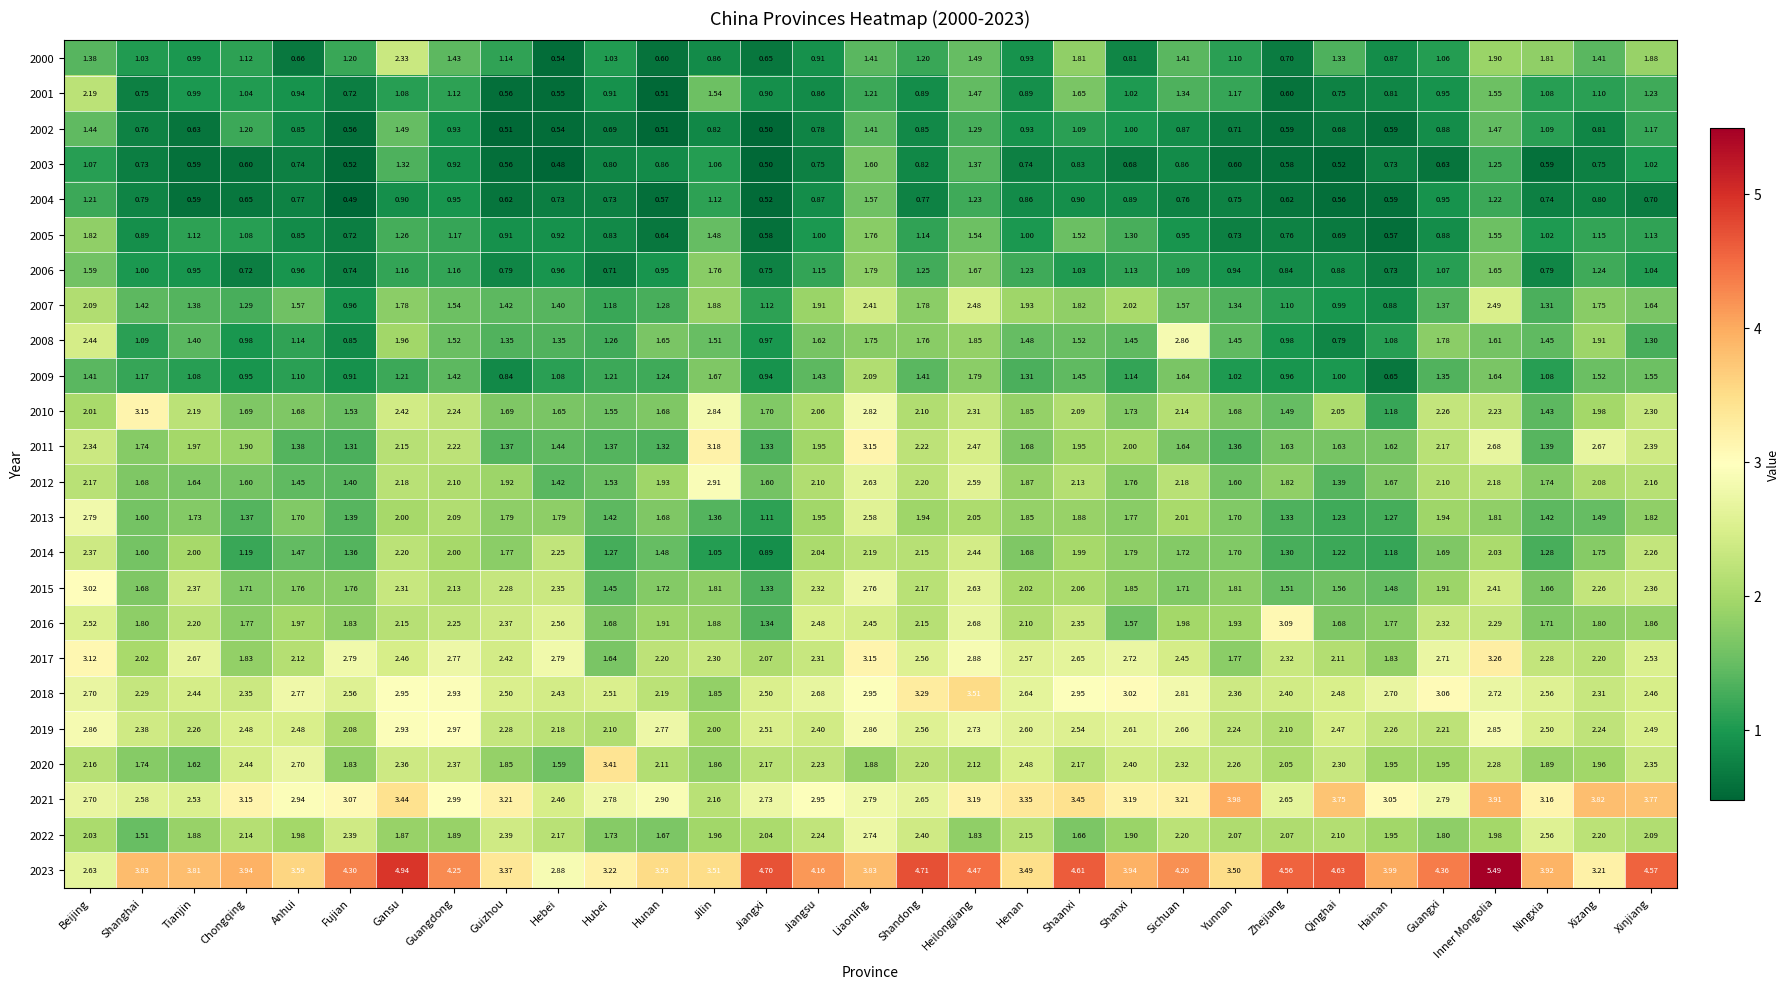

At which label does 2015 reach its minimum?

Jiangxi